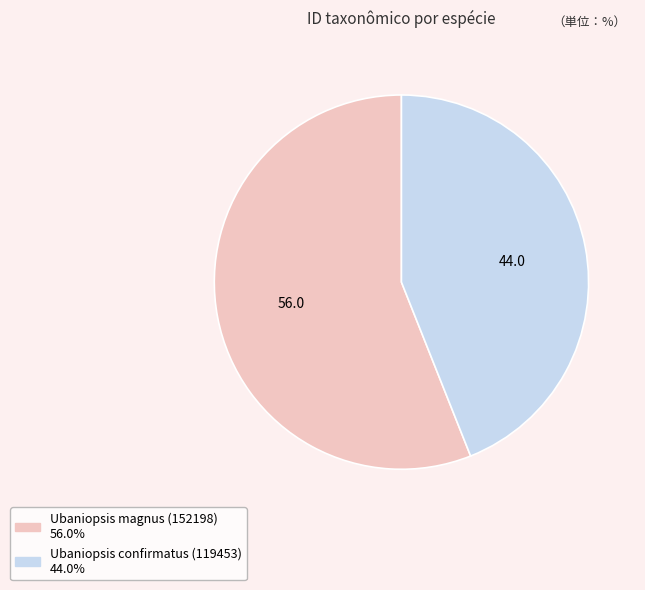

Is it true that Ubaniopsis confirmatus (119453) is 44% of the pie?

True